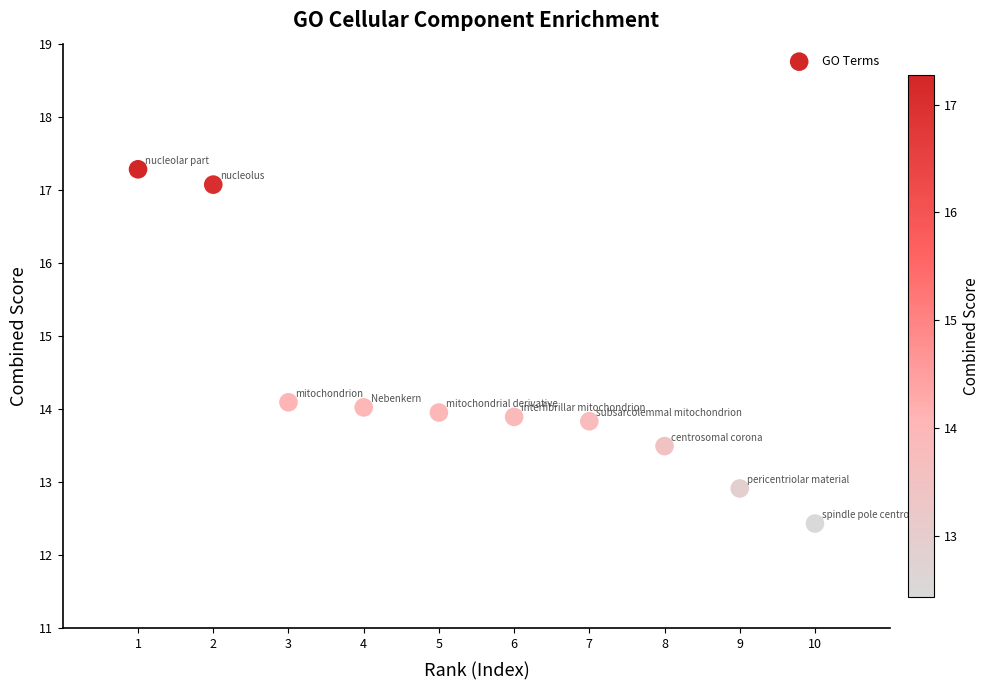

What is the average X value?

5.5